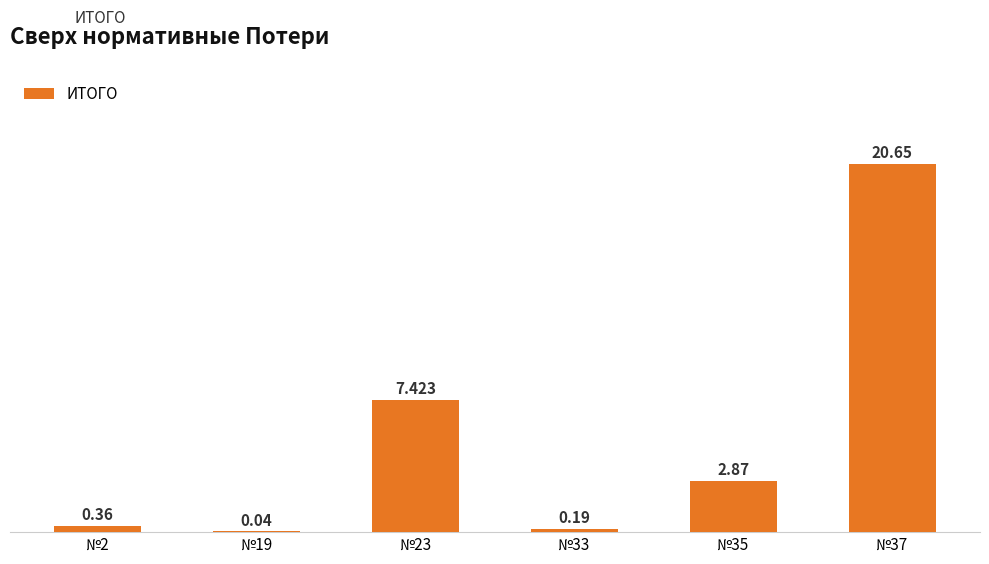

Reading left to right, list all the values displayed in this chart.

0.4	0.0	7.4	0.2	2.9	20.6